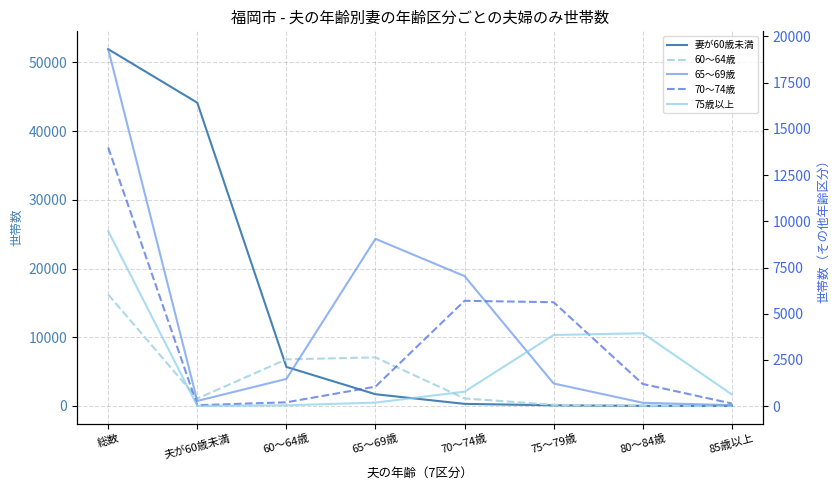

Is it true that 70～74歳 equals 5623 at 75～79歳?

True